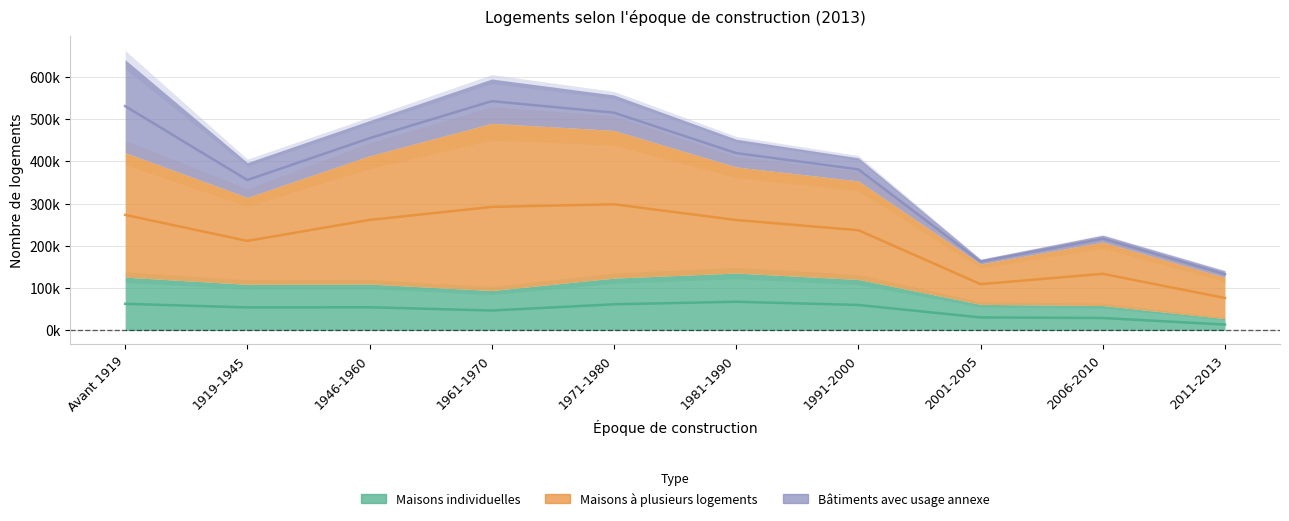

What is the approximate value of Bâtiments avec usage annexe at 1971-1980?

83871